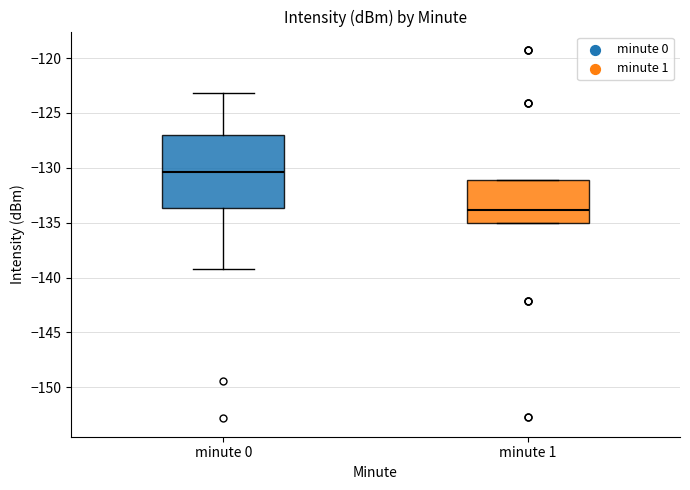

Reading left to right, transcribe this box plot: for each box, give where its median line is, the range the box spans, and where its two whiskers end, as read against the y-axis. The values are not printed on the chart, so give them approximately, as read against the axis.

minute 0: median -130.5, box -133.5 to -127.0, whiskers -139.0 to -123.0
minute 1: median -134.0, box -135.0 to -131.0, whiskers -135.0 to -131.0